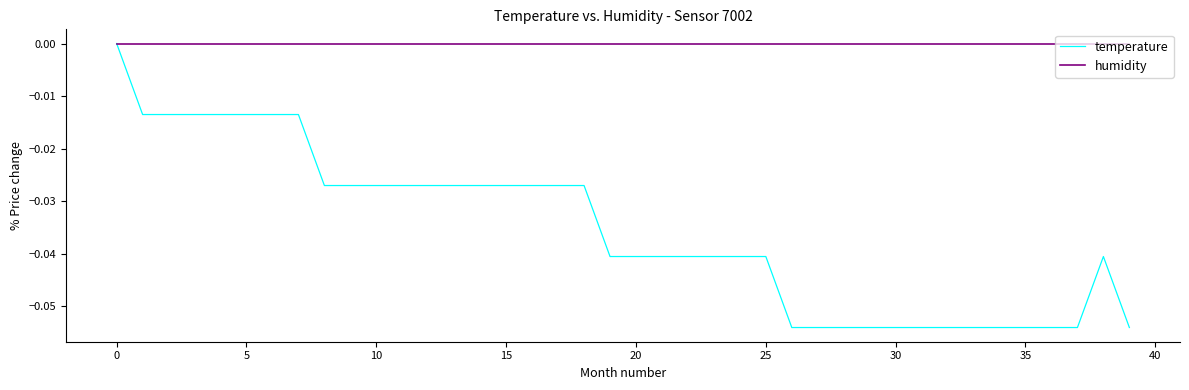

Which series has the largest range (max minus min)?

temperature